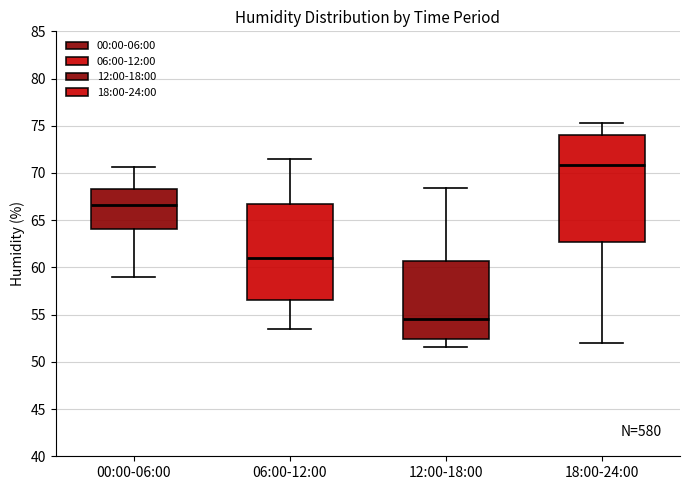

Which box's median line is the highest?

18:00-24:00